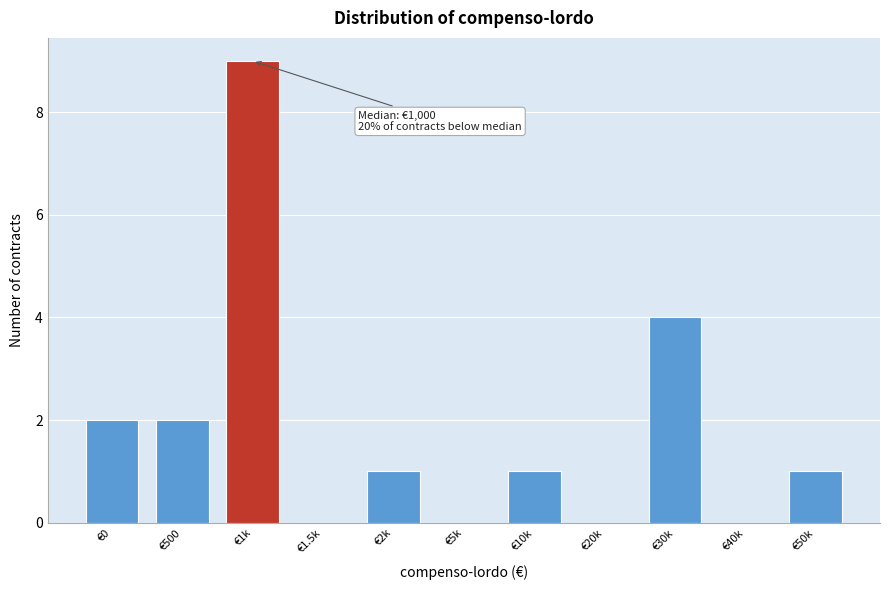

Reading left to right, extract all data points from this chart.

€0=2	€500=2	€1k=9	€1.5k=0	€2k=1	€5k=0	€10k=1	€20k=0	€30k=4	€40k=0	€50k=1